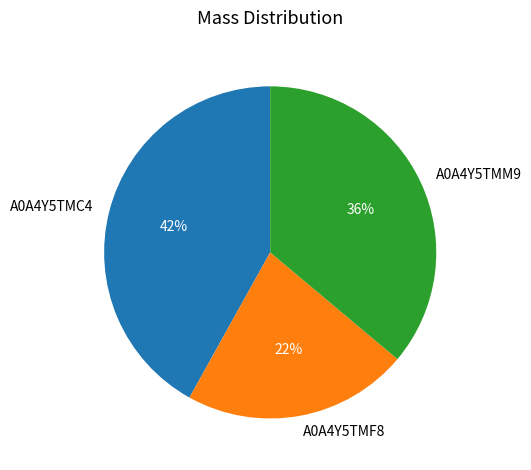

Is there any slice that represents more than half of the pie?

No